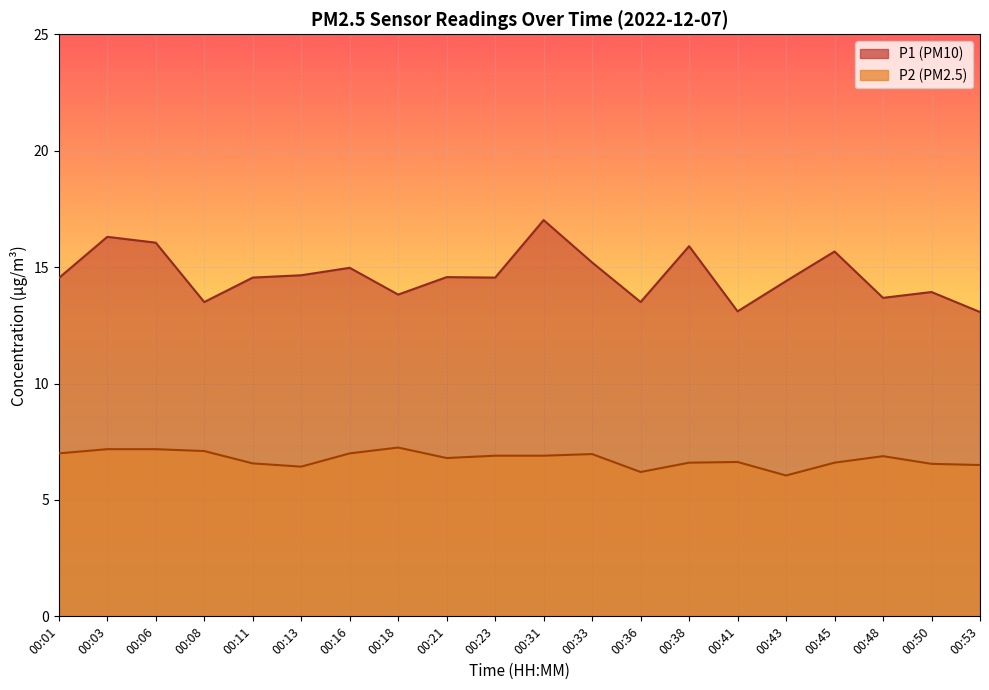

What is the smallest value displayed?

6.0